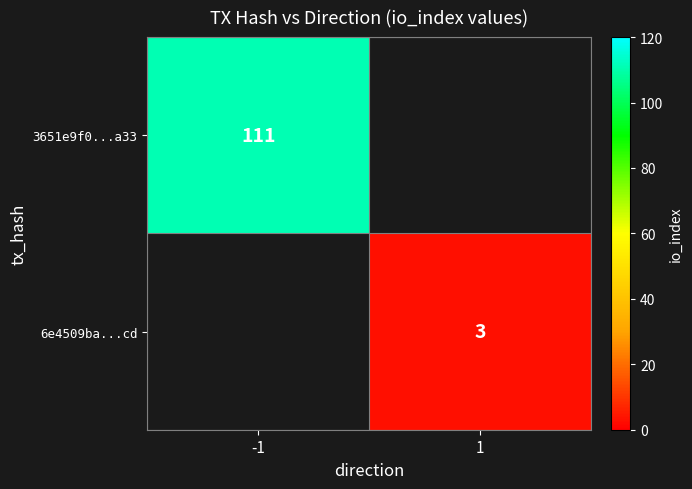

Is it true that 3651e9f0...a33 equals 168 at -1?

False